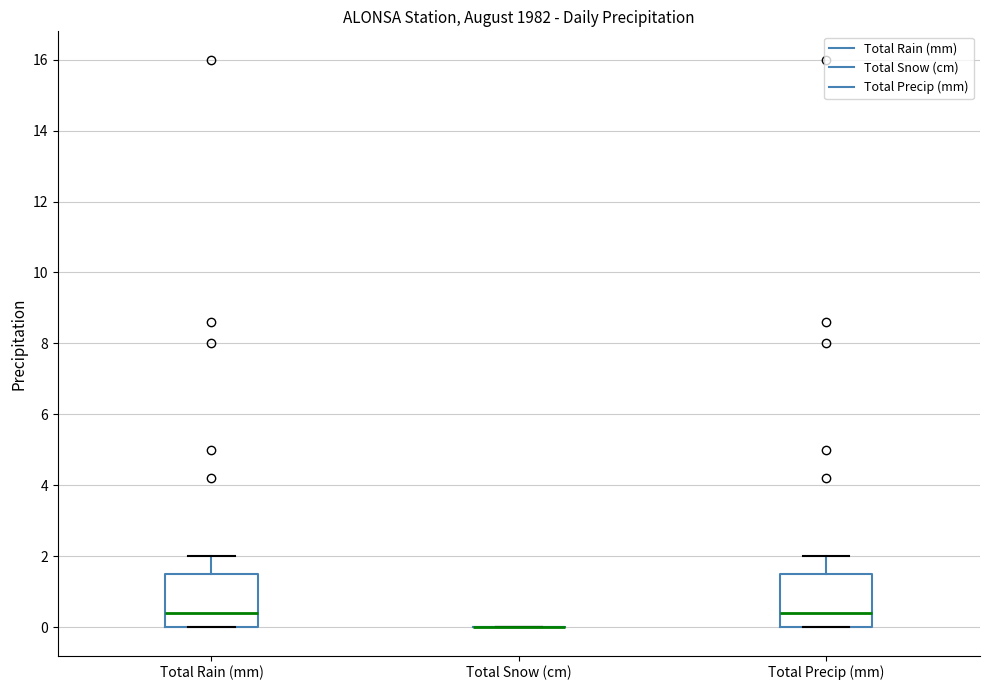

Where does the upper whisker of the box for Total Precip (mm) end on the y-axis? The values are not printed on the chart, so give them approximately, as read against the axis.

2.0